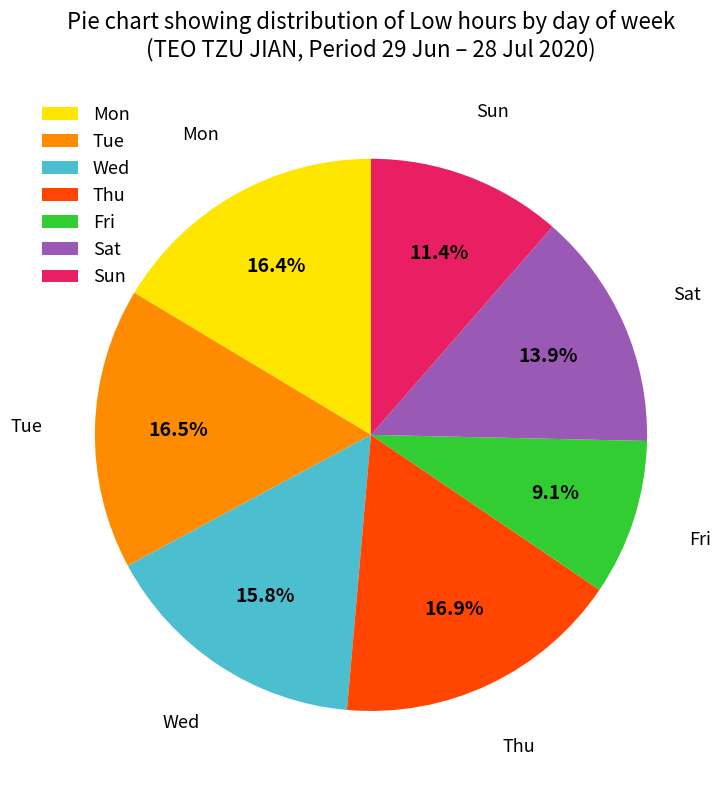

Is there any slice that represents more than half of the pie?

No